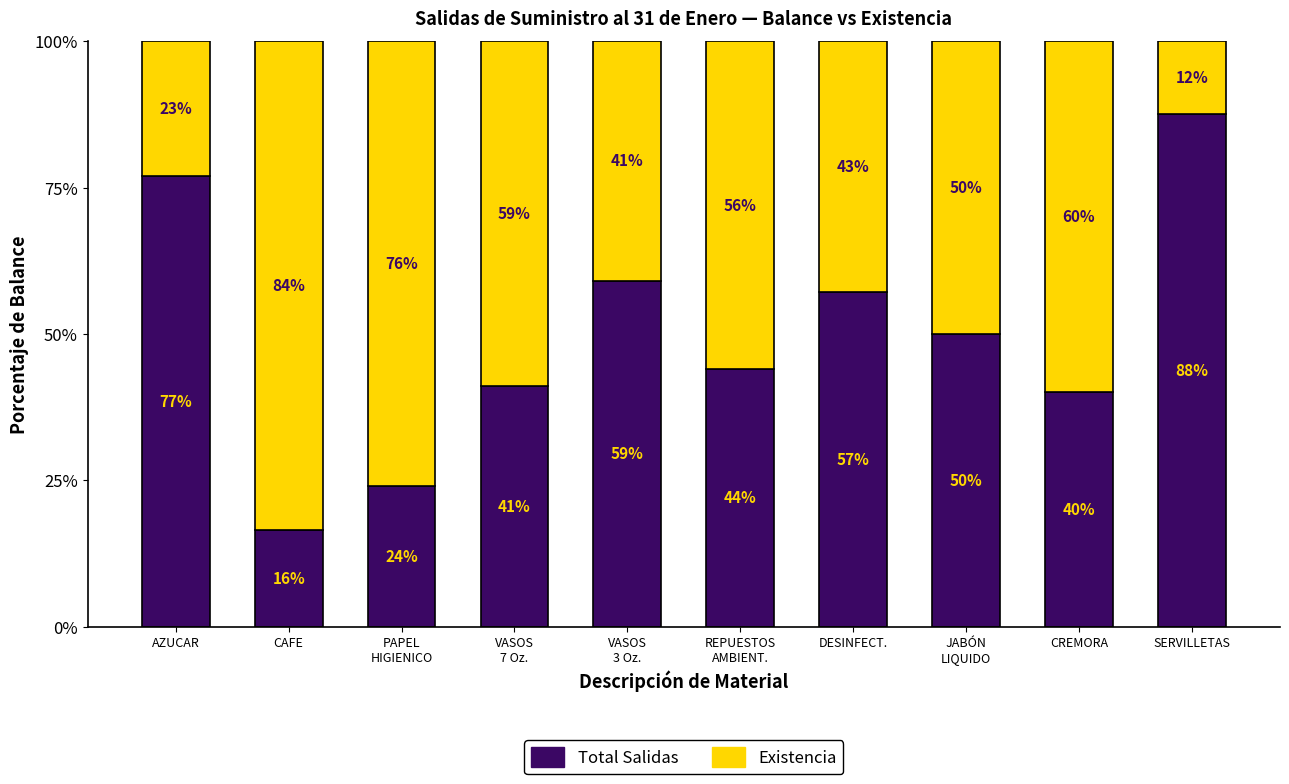

Does the chart contain any negative values?

No